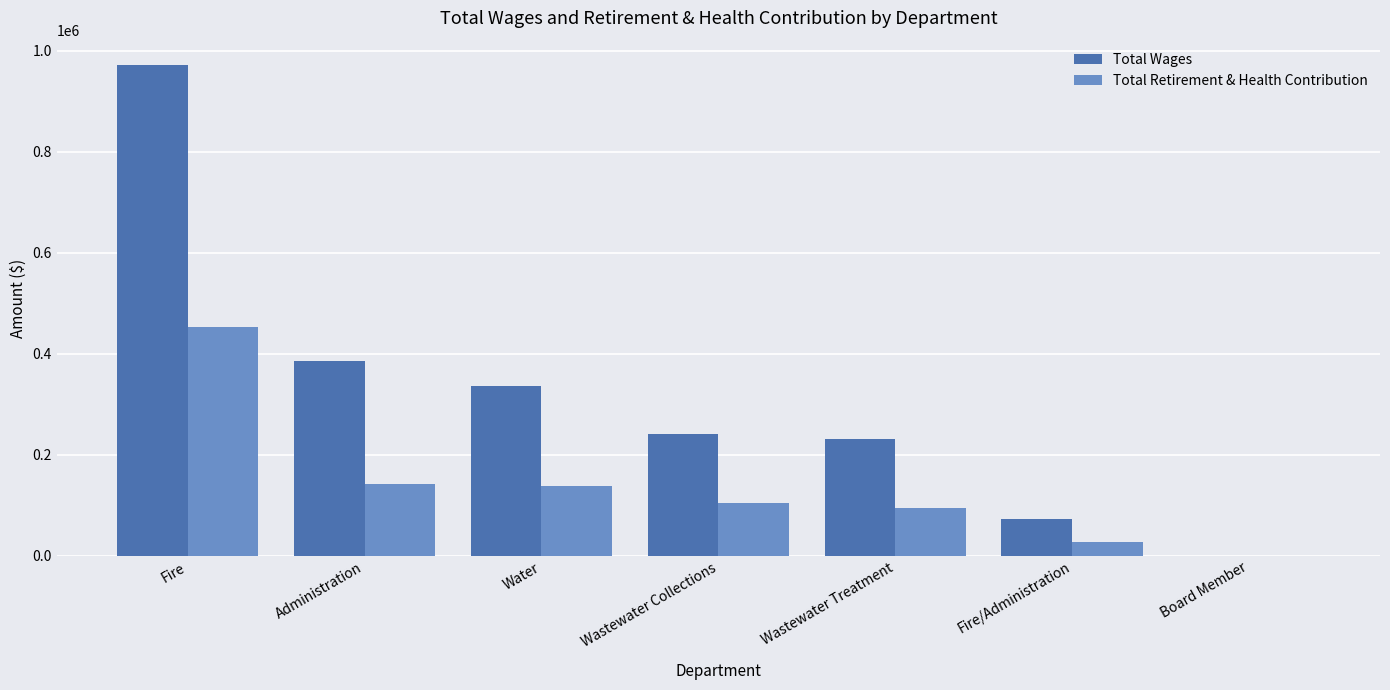

Reading left to right, what are all the values shown in this chart?

Total Wages: Fire=970967	Administration=386210	Water=335468	Wastewater Collections=241057	Wastewater Treatment=231542	Fire/Administration=73421	Board Member=0
Total Retirement & Health Contribution: Fire=452739	Administration=143211	Water=137625	Wastewater Collections=105134	Wastewater Treatment=95566	Fire/Administration=27148	Board Member=0